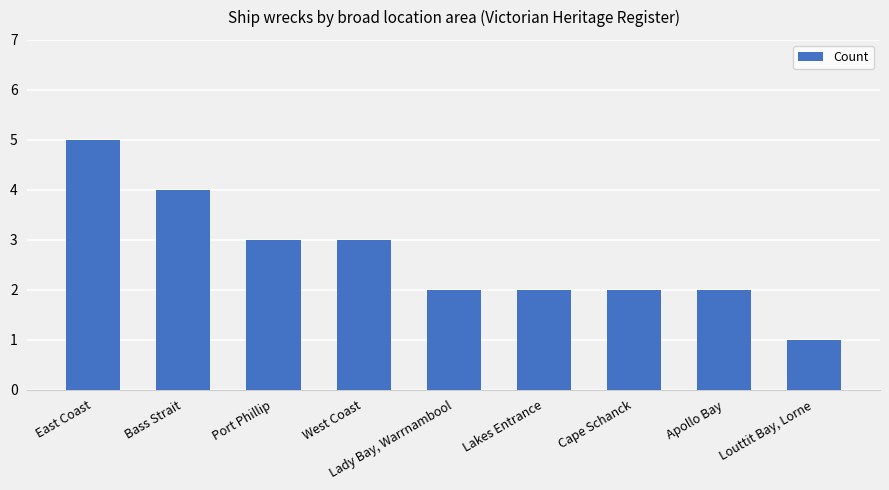

Read the value at Port Phillip.

3